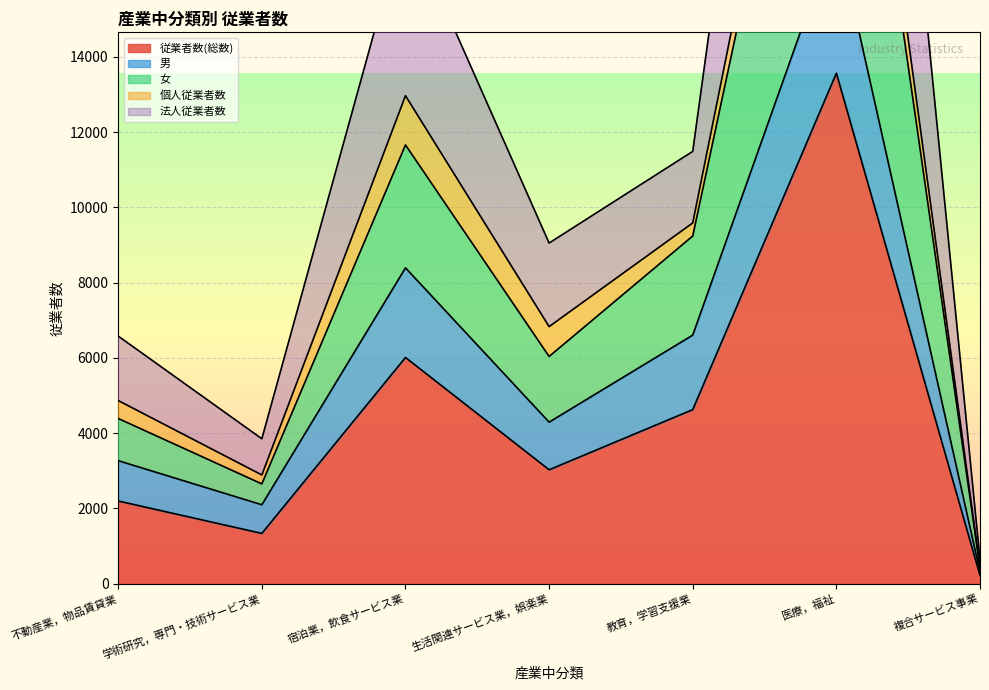

What is the sum of all 男 values?

42291